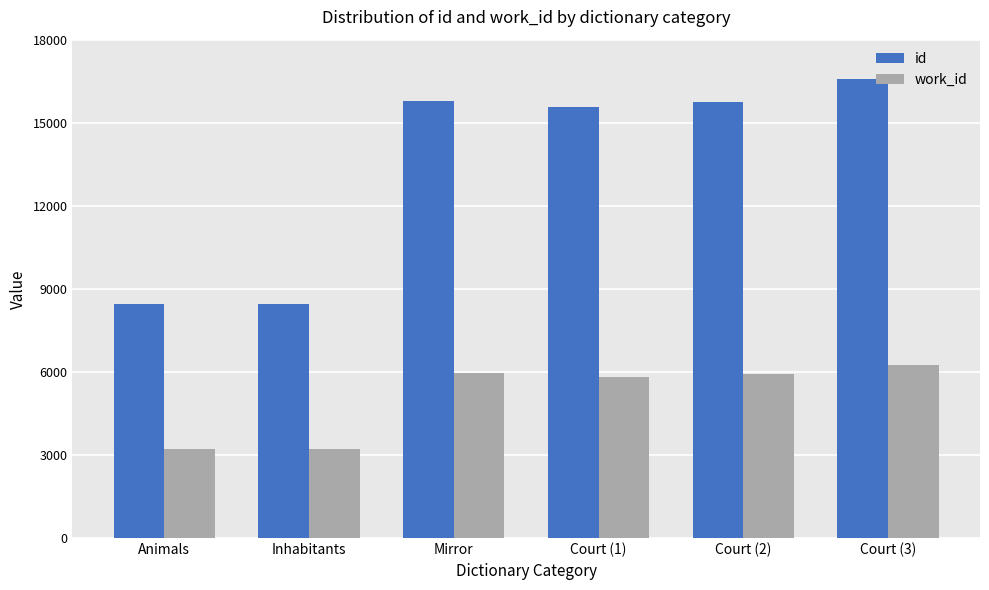

What is the average value of the work_id series?

5071